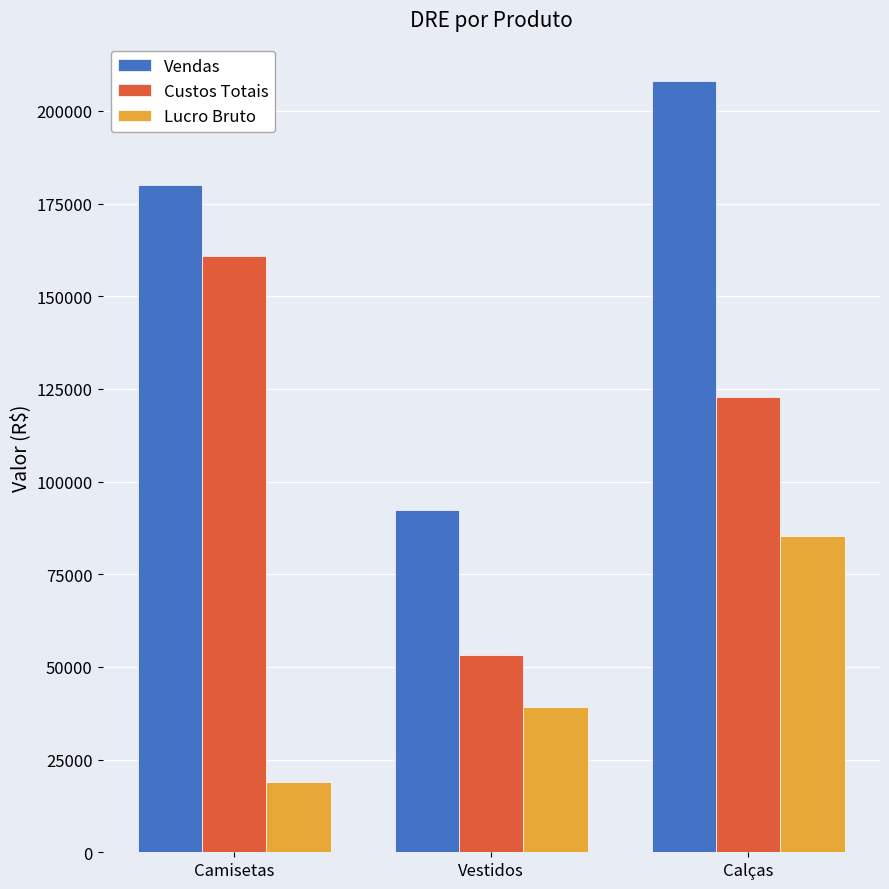

Which series has the widest spread of values?

Vendas